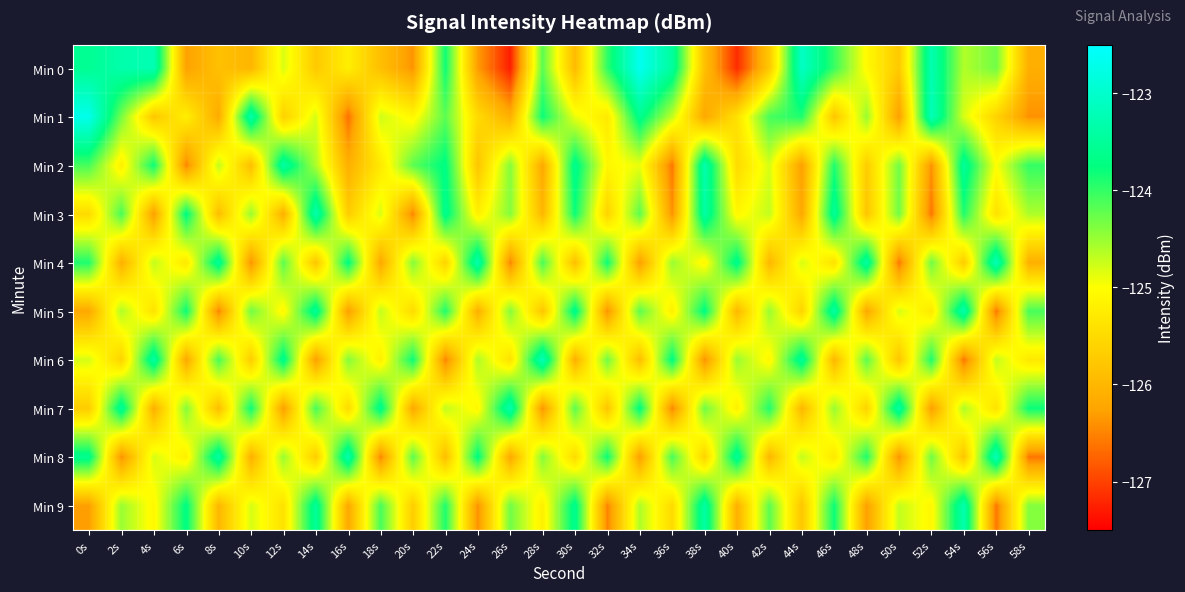

Reading left to right, list all the values displayed in this chart.

Min 0: 0s=-123.6	2s=-123.3	4s=-123.3	6s=-126.3	8s=-125.9	10s=-126.0	12s=-124.8	14s=-125.7	16s=-125.2	18s=-125.9	20s=-126.4	22s=-123.8	24s=-126.3	26s=-127.3	28s=-124.2	30s=-126.0	32s=-124.0	34s=-122.7	36s=-123.5	38s=-125.9	40s=-127.2	42s=-125.7	44s=-123.1	46s=-124.0	48s=-125.1	50s=-125.7	52s=-123.3	54s=-124.6	56s=-124.3	58s=-126.1
Min 1: 0s=-122.7	2s=-124.3	4s=-125.8	6s=-125.2	8s=-126.2	10s=-123.3	12s=-125.6	14s=-124.8	16s=-126.6	18s=-124.8	20s=-125.1	22s=-124.2	24s=-125.5	26s=-126.1	28s=-123.8	30s=-124.9	32s=-125.3	34s=-123.6	36s=-124.7	38s=-126.2	40s=-125.4	42s=-124.1	44s=-123.9	46s=-125.8	48s=-124.5	50s=-126.3	52s=-123.2	54s=-124.8	56s=-125.6	58s=-126.4
Min 2: 0s=-124.1	2s=-125.2	4s=-123.8	6s=-126.5	8s=-124.7	10s=-125.9	12s=-123.4	14s=-124.6	16s=-126.1	18s=-125.3	20s=-124.2	22s=-123.7	24s=-125.8	26s=-124.4	28s=-126.2	30s=-123.6	32s=-125.1	34s=-124.9	36s=-126.6	38s=-123.3	40s=-125.5	42s=-124.8	44s=-126.3	46s=-123.9	48s=-125.7	50s=-124.3	52s=-126.4	54s=-123.5	56s=-125.0	58s=-124.0
Min 3: 0s=-125.5	2s=-124.1	4s=-126.3	6s=-123.7	8s=-125.9	10s=-124.5	12s=-126.1	14s=-123.3	16s=-125.7	18s=-124.8	20s=-126.5	22s=-123.6	24s=-125.2	26s=-124.4	28s=-126.0	30s=-123.8	32s=-125.6	34s=-124.2	36s=-126.4	38s=-123.4	40s=-125.1	42s=-124.7	44s=-126.2	46s=-123.5	48s=-125.8	50s=-124.3	52s=-126.6	54s=-123.9	56s=-125.4	58s=-124.6
Min 4: 0s=-123.9	2s=-126.1	4s=-124.7	6s=-125.3	8s=-123.5	10s=-126.4	12s=-124.2	14s=-125.8	16s=-123.7	18s=-126.2	20s=-124.4	22s=-125.6	24s=-123.3	26s=-126.5	28s=-124.1	30s=-125.9	32s=-123.8	34s=-126.3	36s=-124.5	38s=-125.1	40s=-123.6	42s=-126.0	44s=-124.8	46s=-125.4	48s=-123.4	50s=-126.6	52s=-124.3	54s=-125.7	56s=-123.2	58s=-126.1
Min 5: 0s=-126.2	2s=-124.6	4s=-125.4	6s=-123.8	8s=-126.5	10s=-124.3	12s=-125.1	14s=-123.5	16s=-126.3	18s=-124.7	20s=-125.5	22s=-123.9	24s=-126.1	26s=-124.4	28s=-125.8	30s=-123.6	32s=-126.4	34s=-124.2	36s=-125.2	38s=-123.7	40s=-126.0	42s=-124.5	44s=-125.6	46s=-123.4	48s=-126.2	50s=-124.8	52s=-125.3	54s=-123.3	56s=-126.6	58s=-124.1
Min 6: 0s=-124.8	2s=-125.6	4s=-123.4	6s=-126.2	8s=-124.1	10s=-125.7	12s=-123.6	14s=-126.3	16s=-124.4	18s=-125.2	20s=-123.8	22s=-126.5	24s=-124.6	26s=-125.4	28s=-123.2	30s=-126.1	32s=-124.3	34s=-125.9	36s=-123.7	38s=-126.4	40s=-124.5	42s=-125.1	44s=-123.5	46s=-126.0	48s=-124.2	50s=-125.8	52s=-123.9	54s=-126.6	56s=-124.7	58s=-125.3
Min 7: 0s=-125.7	2s=-123.5	4s=-126.1	6s=-124.4	8s=-125.9	10s=-123.8	12s=-126.3	14s=-124.1	16s=-125.5	18s=-123.6	20s=-126.2	22s=-124.7	24s=-125.1	26s=-123.3	28s=-126.4	30s=-124.2	32s=-125.8	34s=-123.7	36s=-126.5	38s=-124.3	40s=-125.2	42s=-123.9	44s=-126.0	46s=-124.5	48s=-125.6	50s=-123.4	52s=-126.3	54s=-124.6	56s=-125.4	58s=-123.8
Min 8: 0s=-123.6	2s=-126.4	4s=-124.8	6s=-125.2	8s=-123.4	10s=-126.1	12s=-124.5	14s=-125.7	16s=-123.3	18s=-126.5	20s=-124.2	22s=-125.9	24s=-123.7	26s=-126.2	28s=-124.4	30s=-125.5	32s=-123.8	34s=-126.3	36s=-124.1	38s=-125.6	40s=-123.5	42s=-126.0	44s=-124.7	46s=-125.3	48s=-123.9	50s=-126.4	52s=-124.3	54s=-125.8	56s=-123.2	58s=-126.6
Min 9: 0s=-126.3	2s=-124.5	4s=-125.1	6s=-123.7	8s=-126.0	10s=-124.8	12s=-125.4	14s=-123.5	16s=-126.2	18s=-124.1	20s=-125.7	22s=-123.9	24s=-126.4	26s=-124.3	28s=-125.2	30s=-123.6	32s=-126.5	34s=-124.6	36s=-125.5	38s=-123.4	40s=-126.1	42s=-124.2	44s=-125.8	46s=-123.8	48s=-126.3	50s=-124.7	52s=-125.1	54s=-123.3	56s=-126.6	58s=-124.4